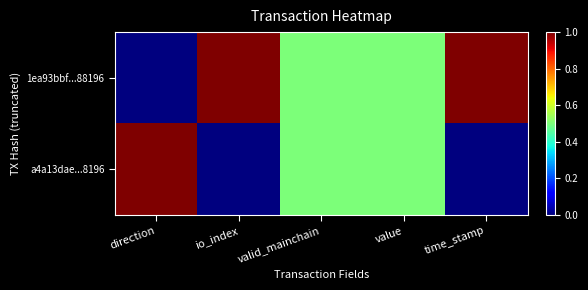

Reading left to right, extract all data points from this chart.

1ea93bbf...88196: direction=0.0	io_index=1.0	valid_mainchain=0.5	value=0.5	time_stamp=1.0
a4a13dae...8196: direction=1.0	io_index=0.0	valid_mainchain=0.5	value=0.5	time_stamp=0.0